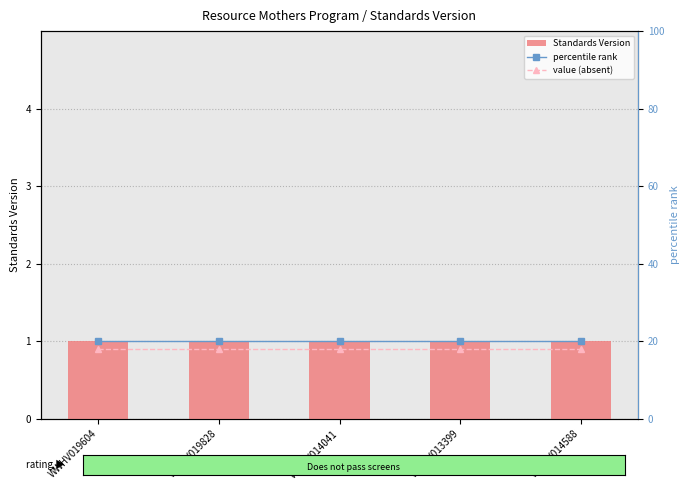

What is the difference between the highest and lowest values at WWHV013399?

19